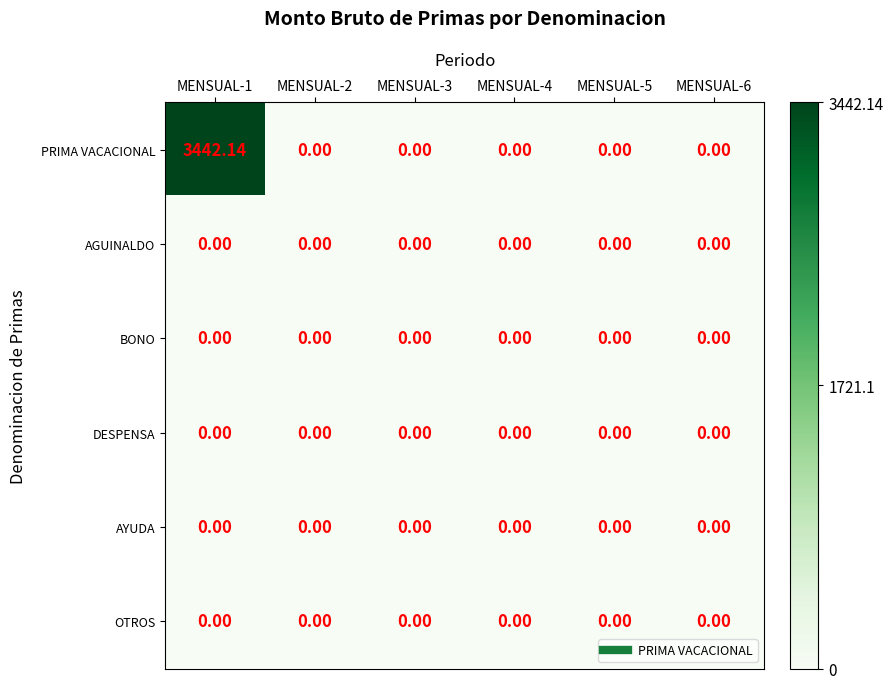

Which series has the largest total across all categories?

PRIMA VACACIONAL